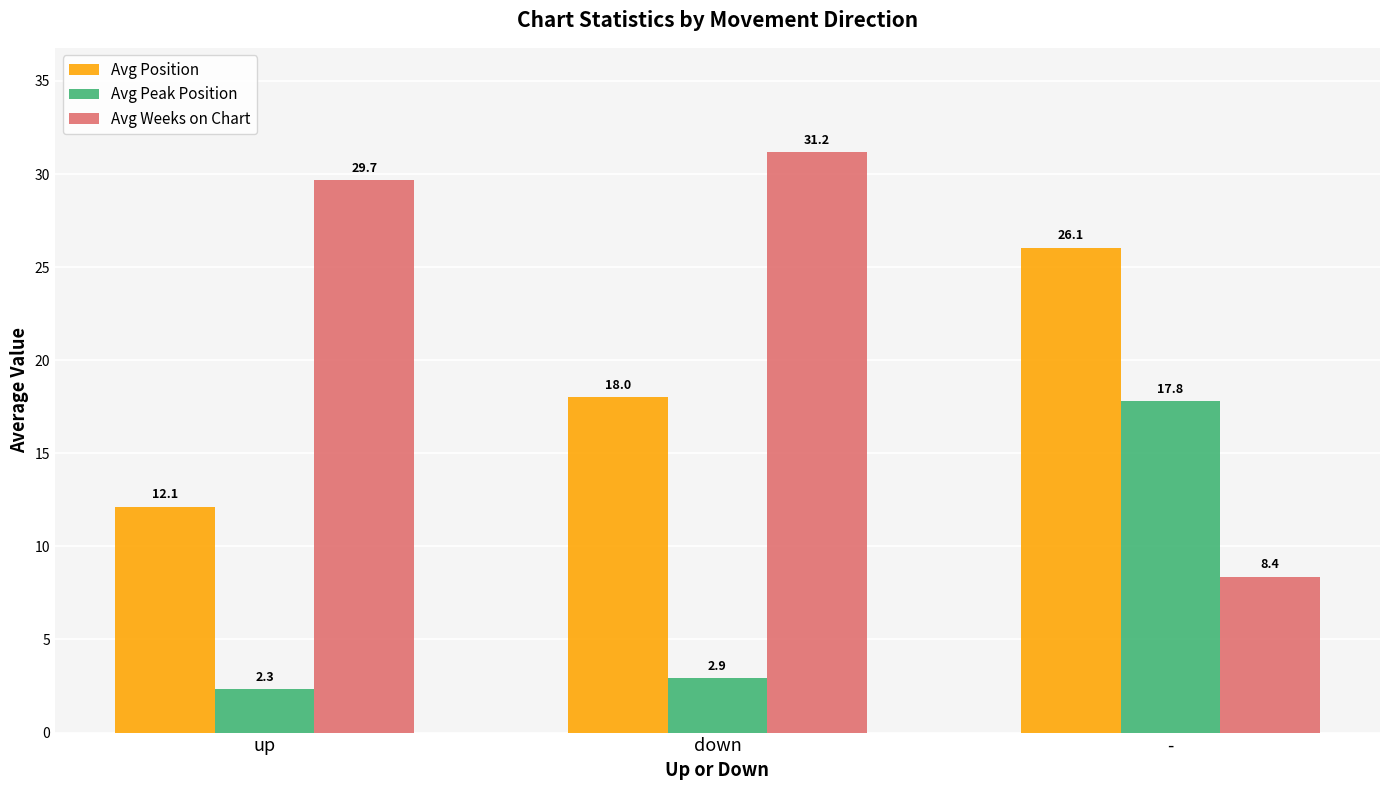

Between down and -, which series saw the biggest shift?

Avg Weeks on Chart